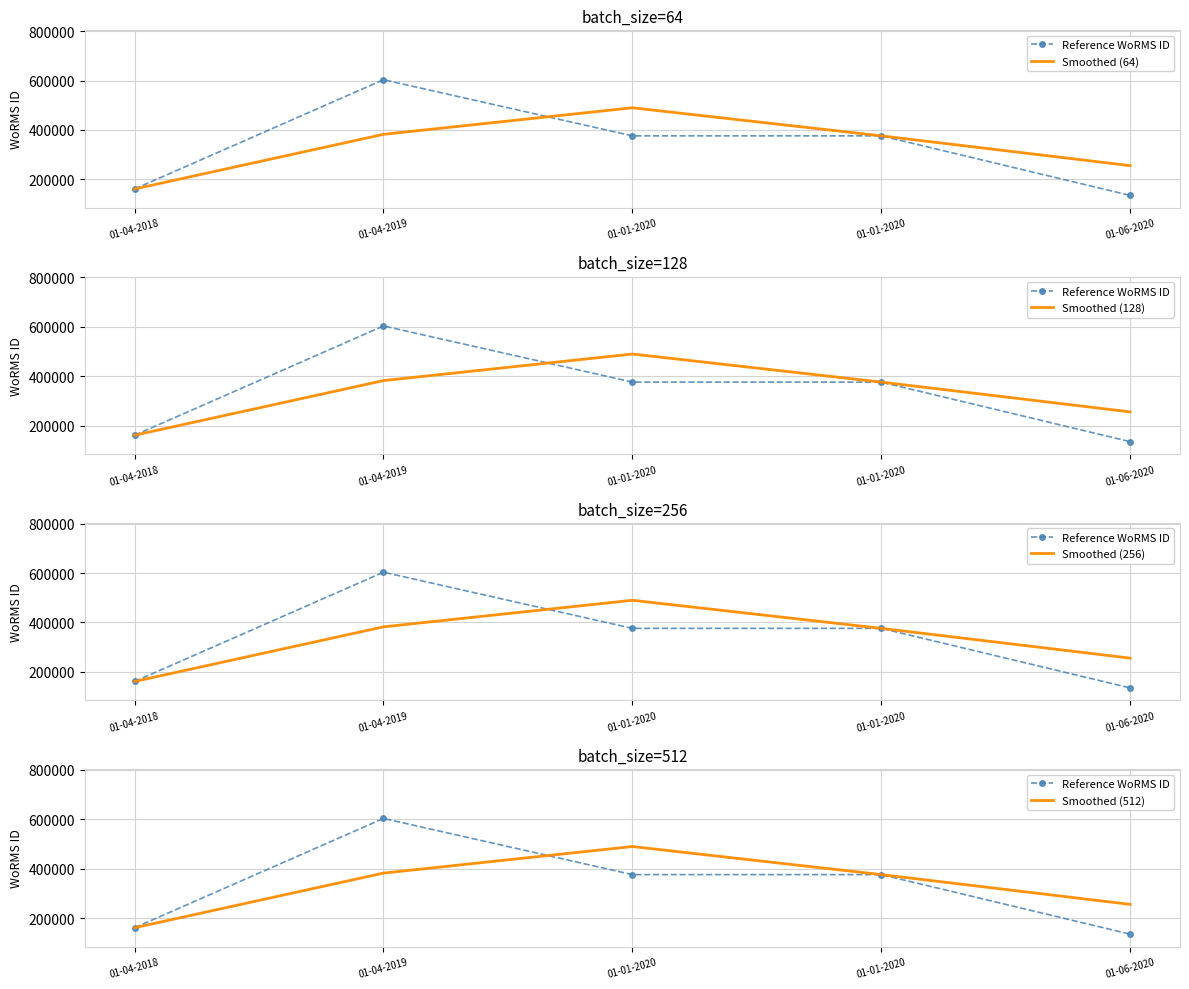

True or false: Smoothed (64) and Smoothed (128) intersect in this chart.

False